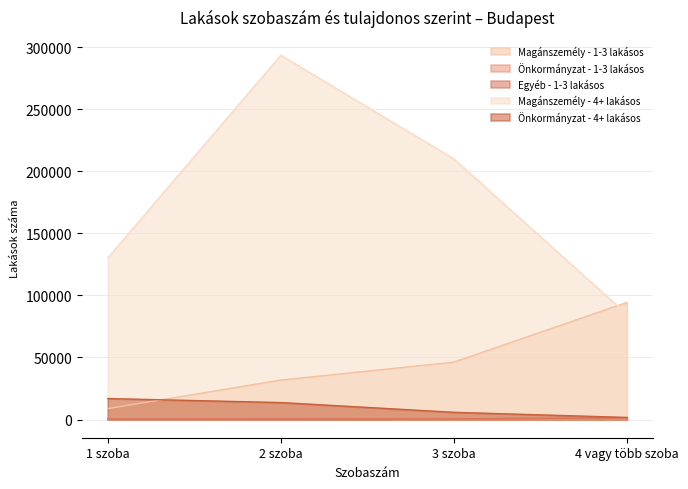

What are all the series names shown in the legend?

Magánszemély - 1-3 lakásos, Önkormányzat - 1-3 lakásos, Egyéb - 1-3 lakásos, Magánszemély - 4+ lakásos, Önkormányzat - 4+ lakásos